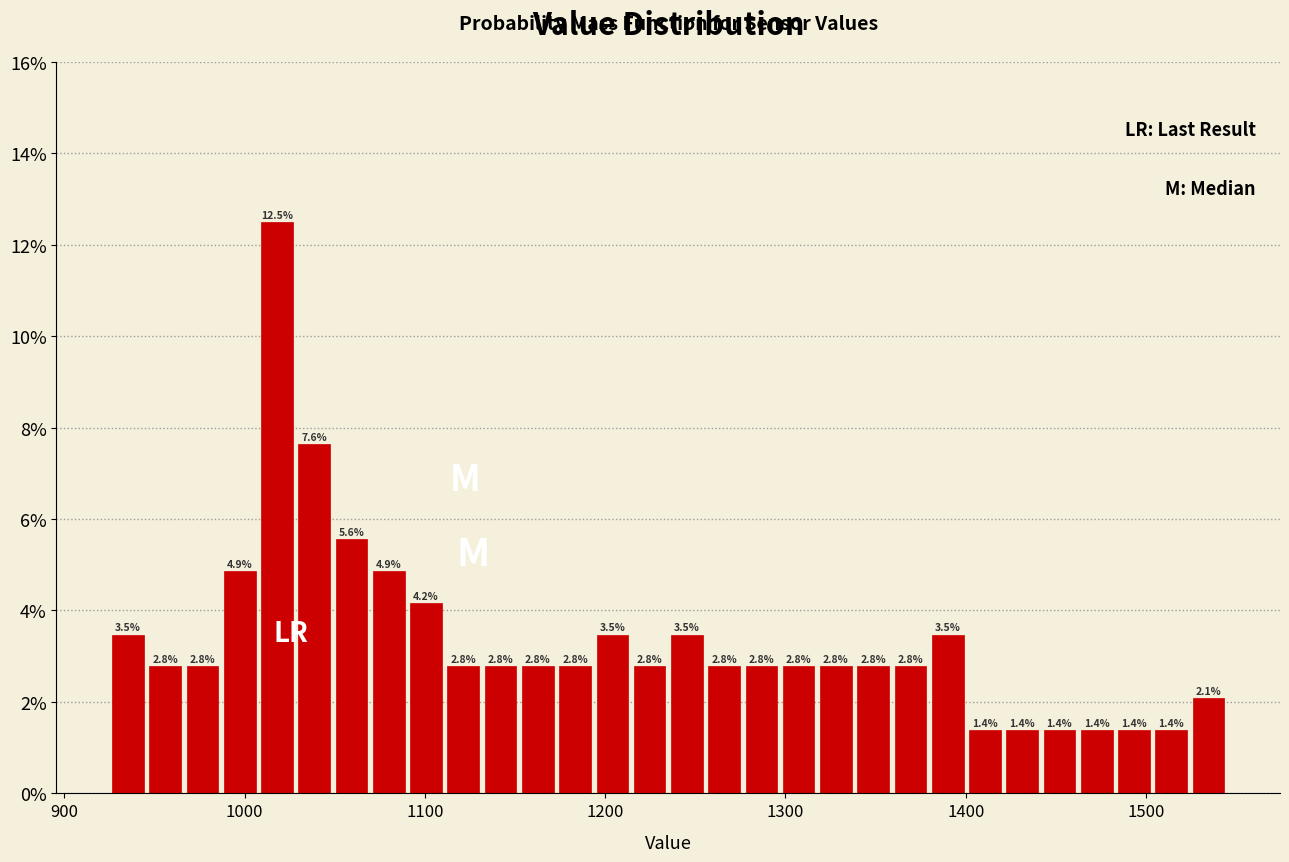

Around what value on the x-axis is the tallest bar? Give the approximate position of its centre, as read against the axis.

1020